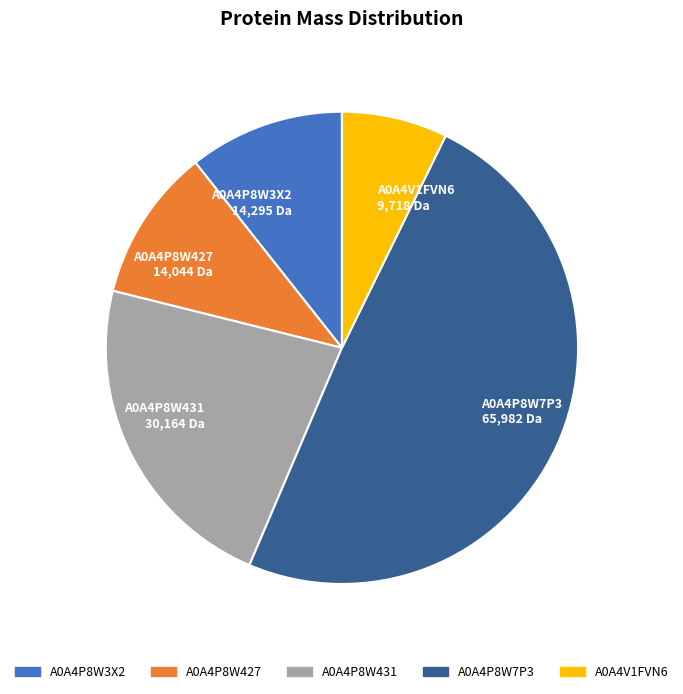

Is it true that A0A4P8W431 is 22% of the pie?

True